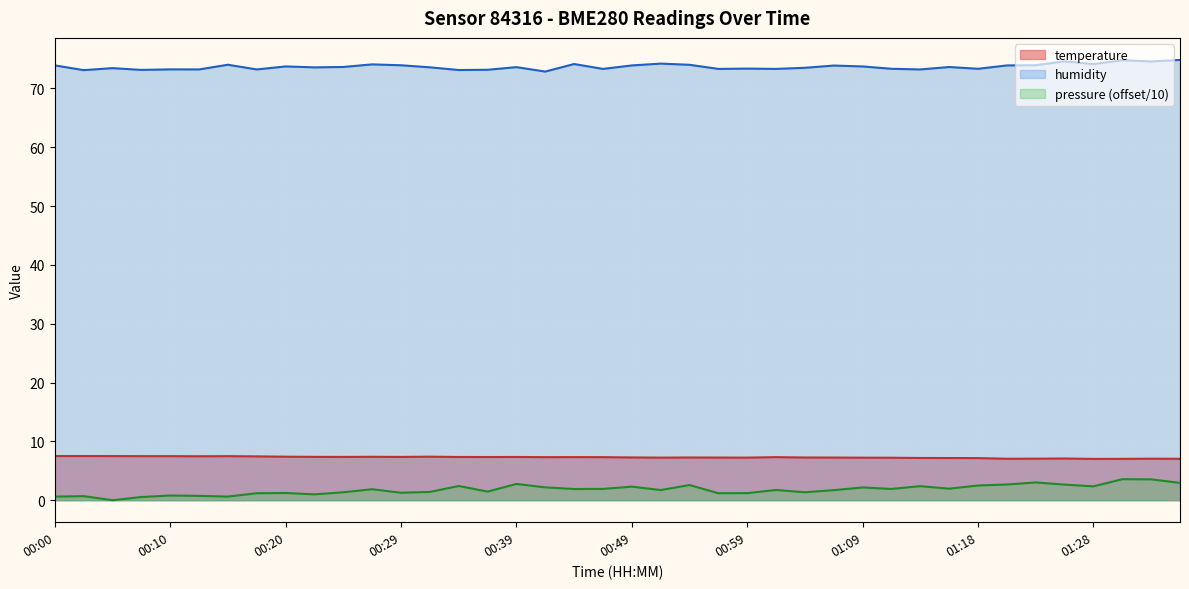

True or false: humidity and temperature cross at least once.

False